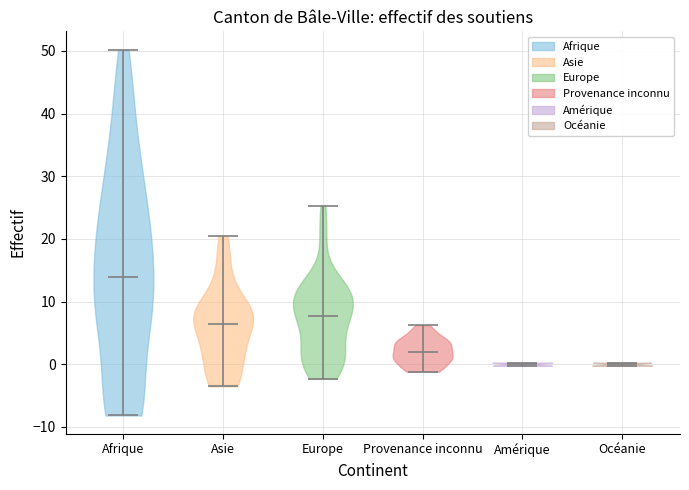

Where does the median line of the violin for Afrique sit on the y-axis? The values are not printed on the chart, so give them approximately, as read against the axis.

14